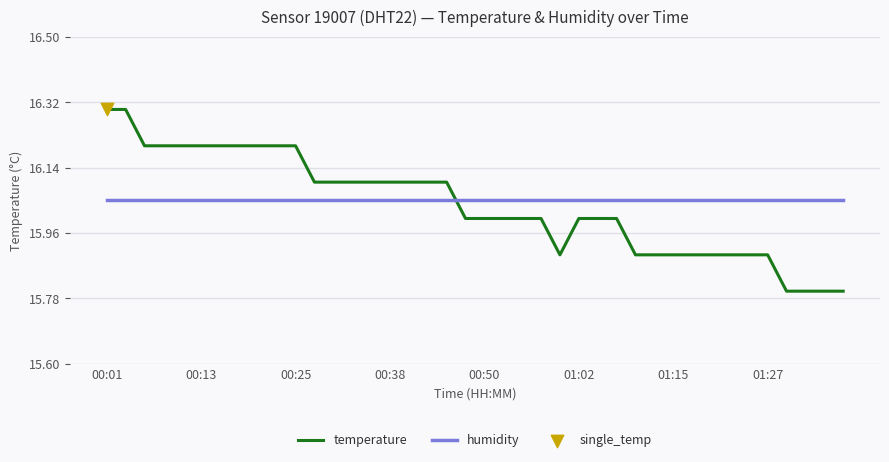

What is the smallest value displayed?

15.8